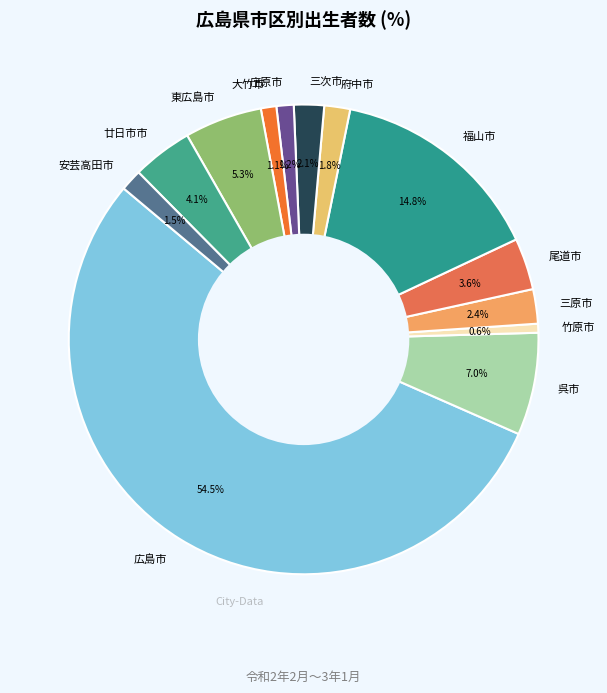

What is the majority slice?

広島市